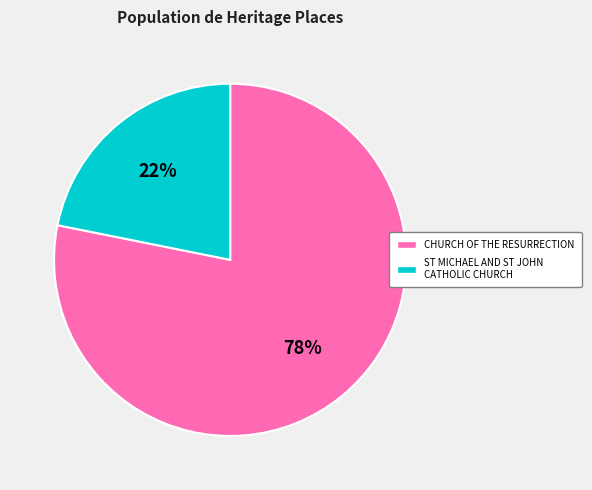

Is CHURCH OF THE RESURRECTION the majority of the pie?

Yes